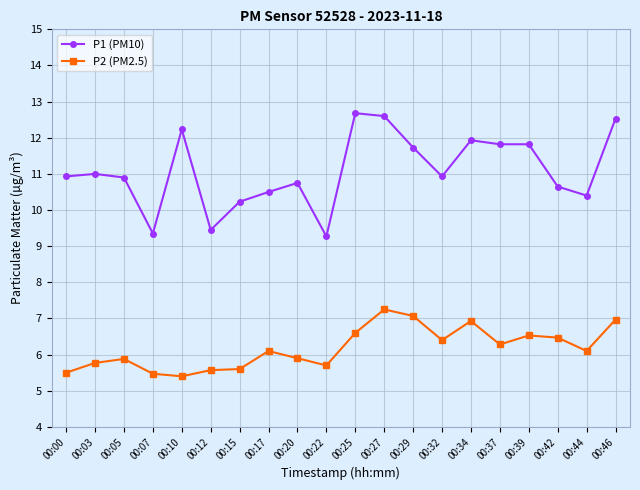

At which category does P2 (PM2.5) reach its first local peak?

00:05